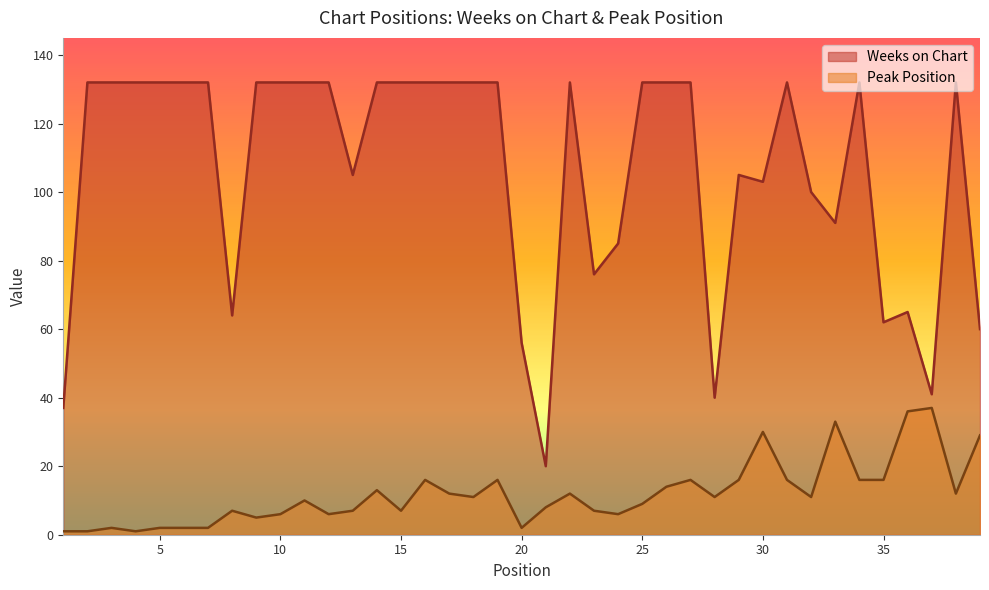

How many data points in Peak Position are less than 11?

19